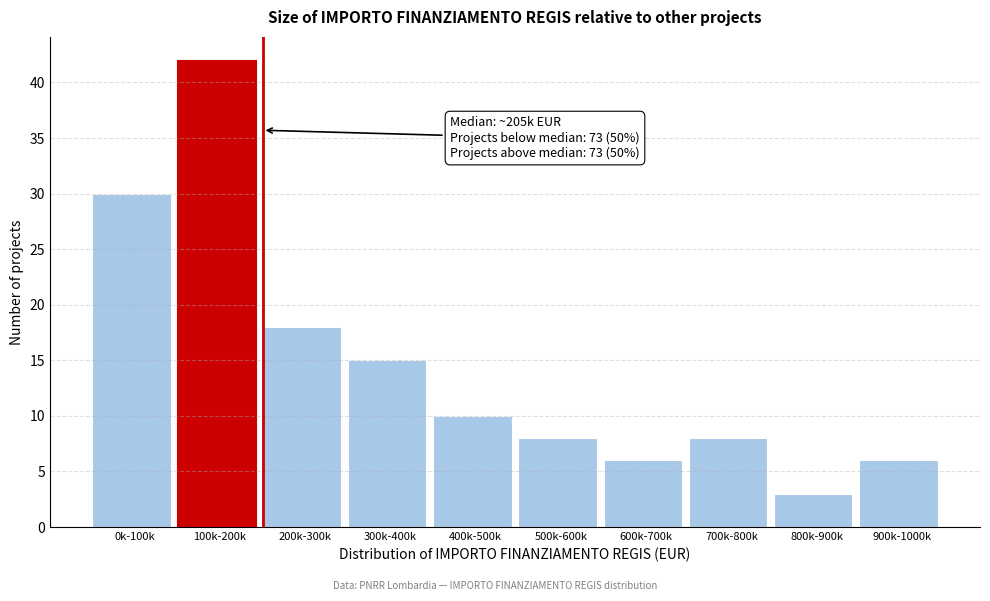

Reading left to right, list all the values displayed in this chart.

30	42	18	15	10	8	6	8	3	6